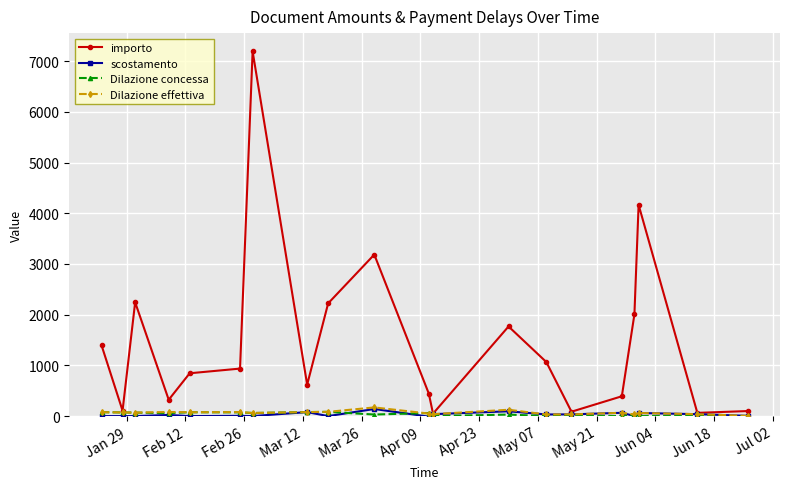

What is the value of the importo point at the 8th from the left?

620.0